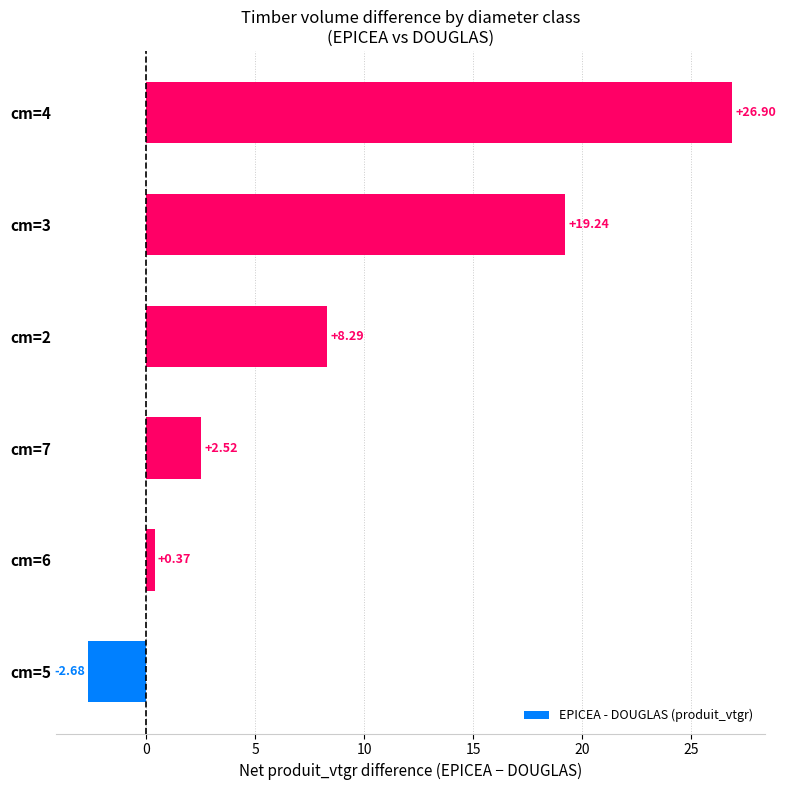

What is the average value?

9.1